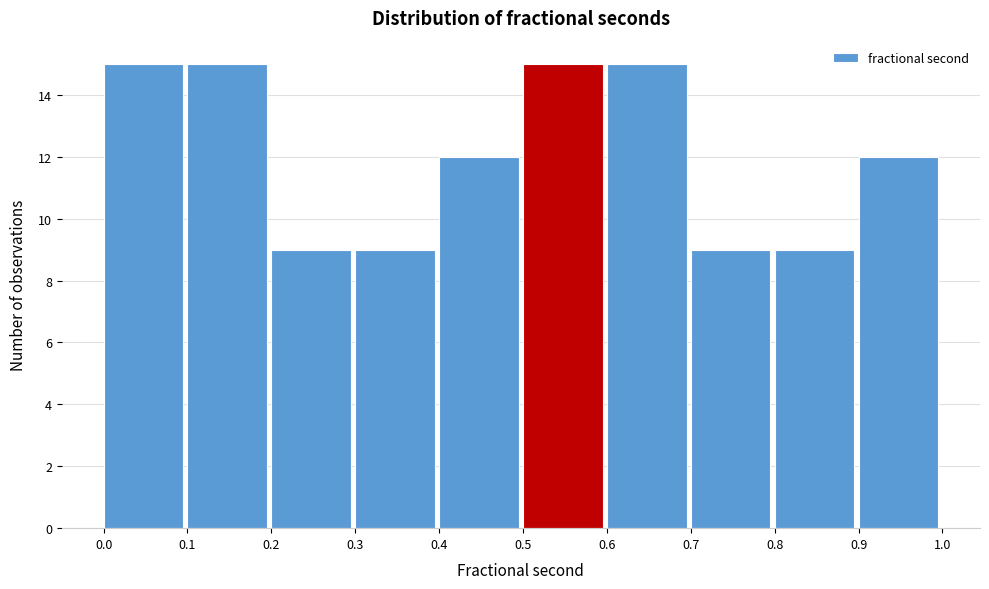

Reading left to right, list every bar in this chart as the range it spans on the x-axis followed by its height. The values are not printed on the chart, so give them approximately, as read against the axis.

0.0 to 0.1: 15
0.1 to 0.2: 15
0.2 to 0.3: 9
0.3 to 0.4: 9
0.4 to 0.5: 12
0.5 to 0.6: 15
0.6 to 0.7: 15
0.7 to 0.8: 9
0.8 to 0.9: 9
0.9 to 1.0: 12